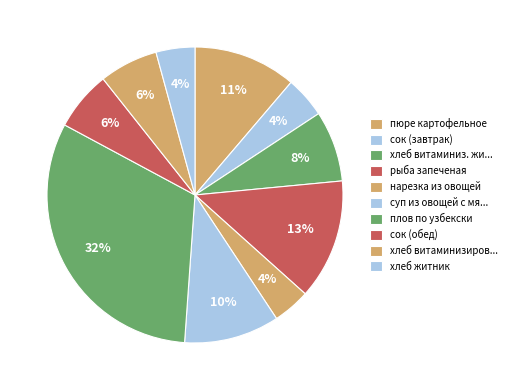

Which slice is the largest?

плов по узбекски